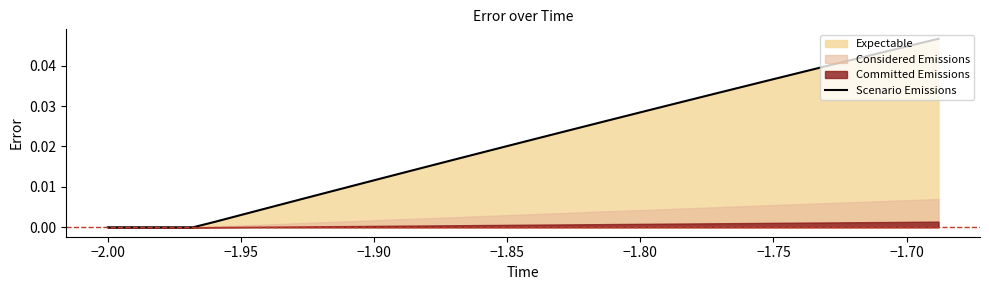

True or false: the data shows 0.0 at 33.

False